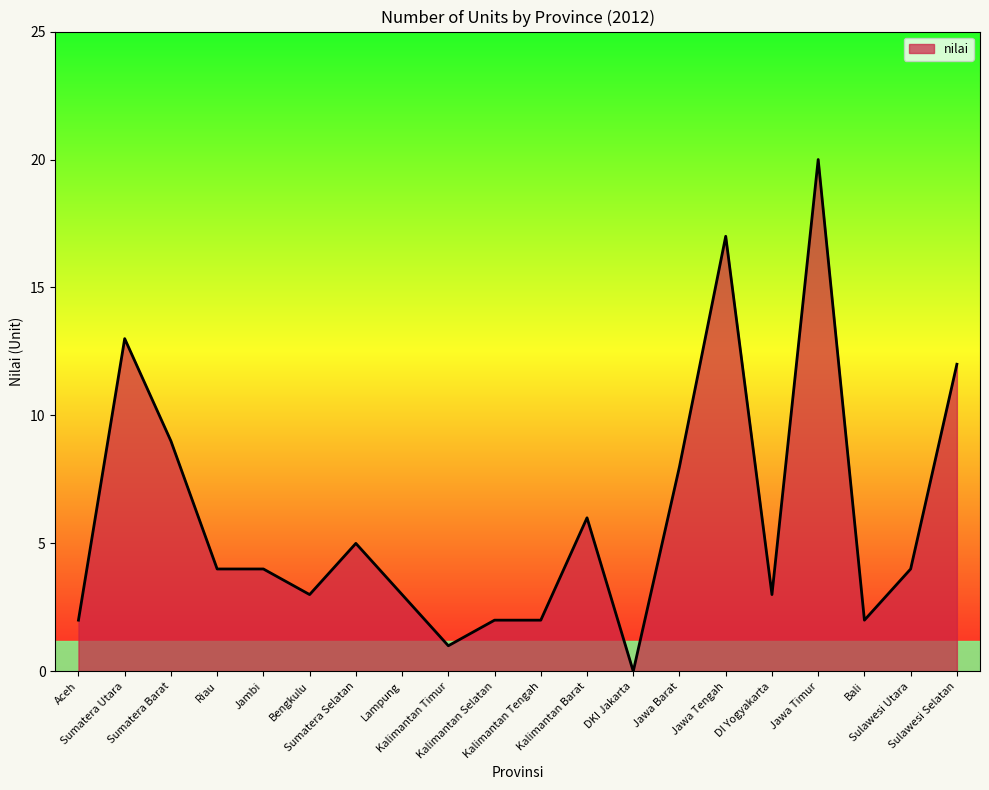

What is the maximum value shown in the chart?

20